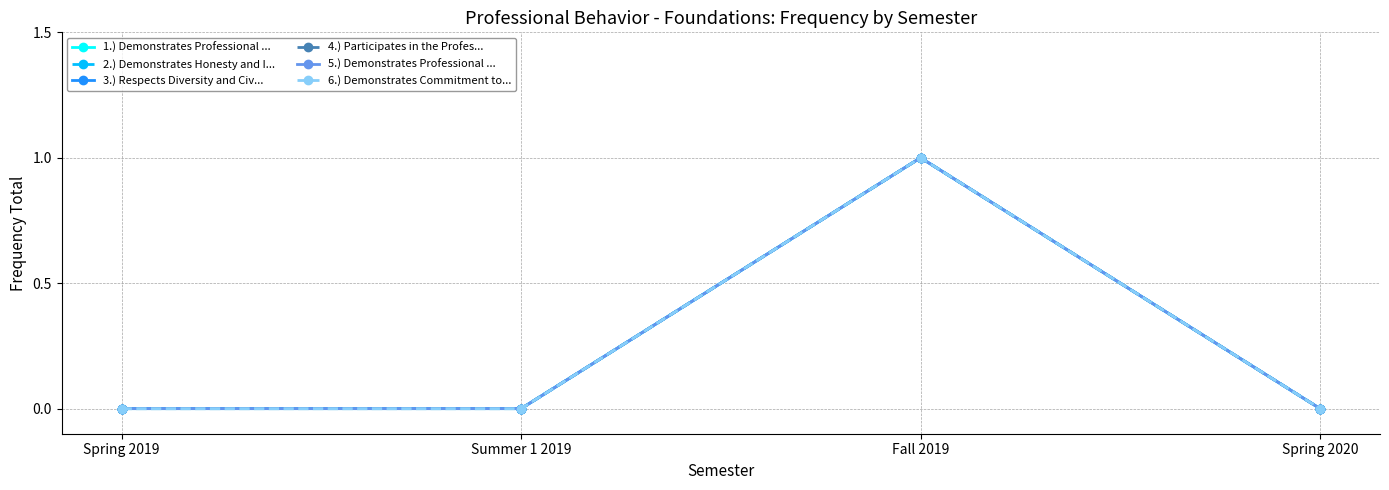

True or false: 3.) Respects Diversity and Civ... and 4.) Participates in the Profes... intersect in this chart.

False